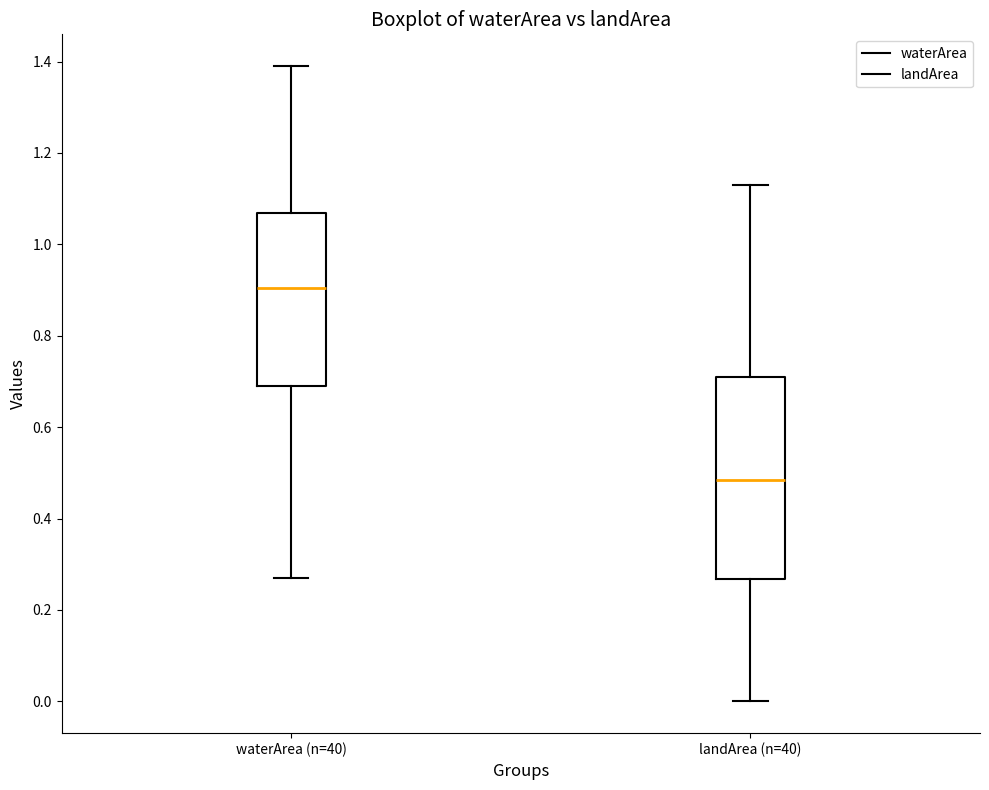

Reading left to right, transcribe this box plot: for each box, give where its median line is, the range the box spans, and where its two whiskers end, as read against the y-axis. The values are not printed on the chart, so give them approximately, as read against the axis.

waterArea (n=40): median 0.90, box 0.70 to 1.06, whiskers 0.28 to 1.40
landArea (n=40): median 0.48, box 0.26 to 0.72, whiskers 0.00 to 1.14